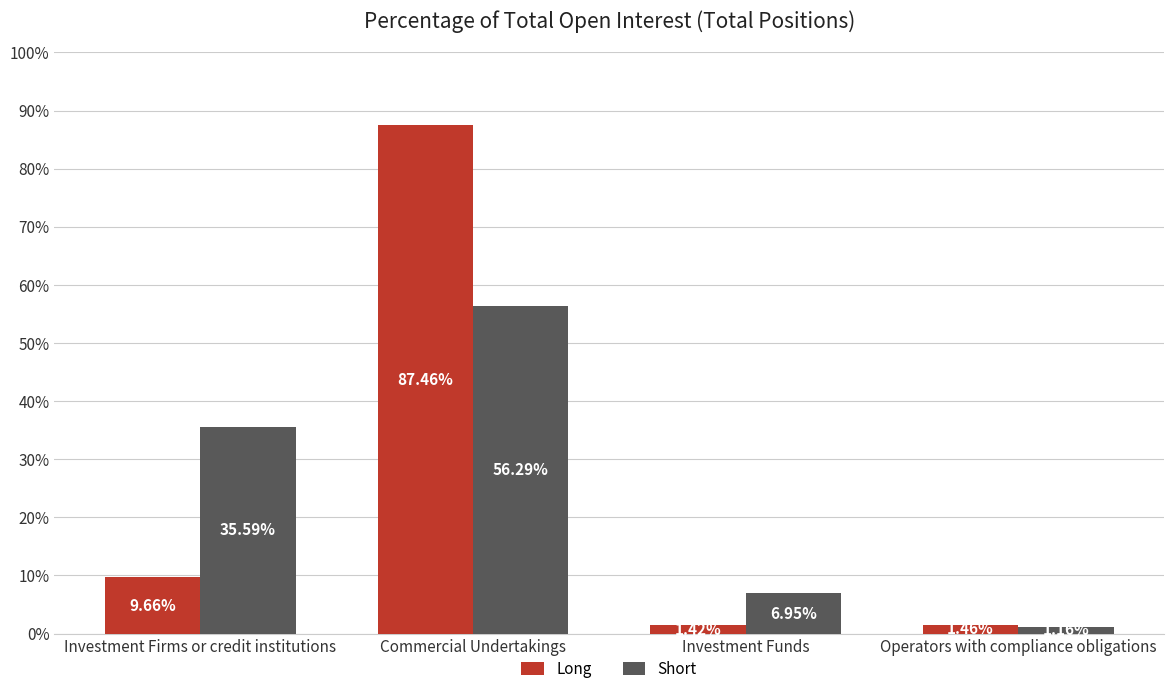

How many bars are there in each group?

2